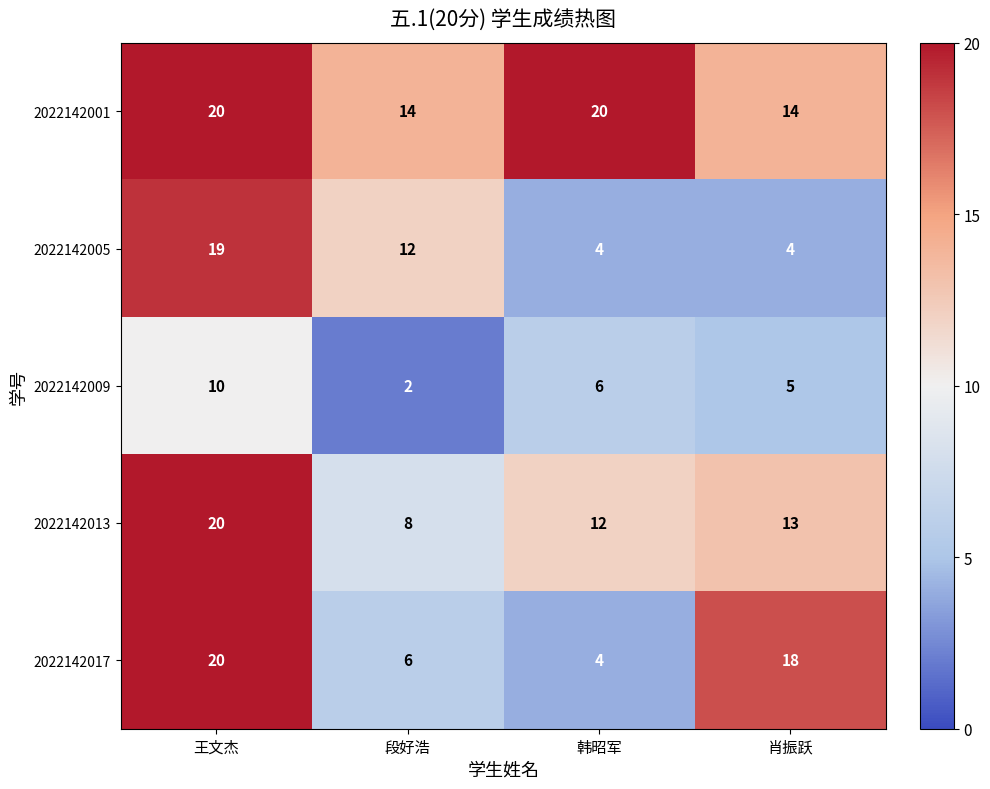

True or false: 2022142005 has a value of 4 at 肖振跃.

True